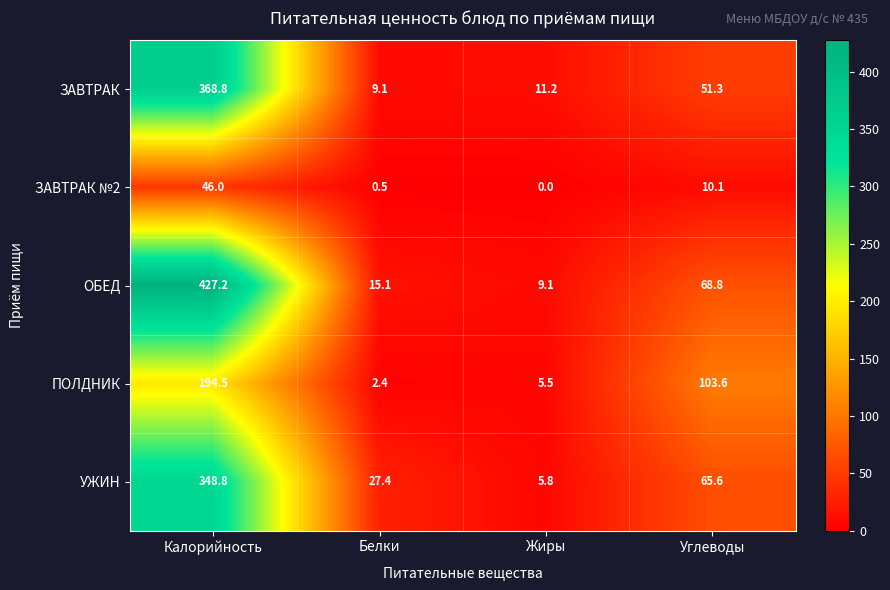

What is the sum of all ЗАВТРАК values?

440.4